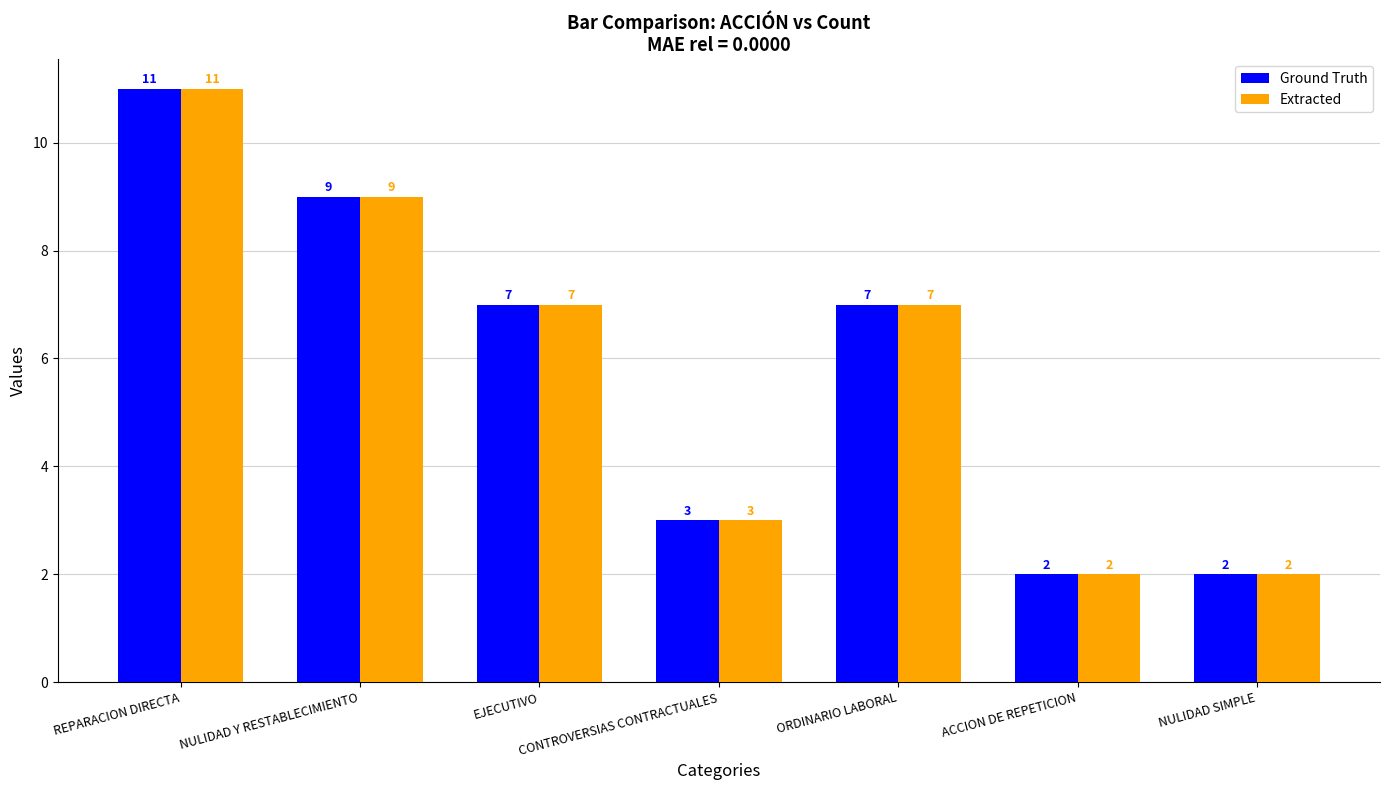

What is the lowest value of the Ground Truth series?

2